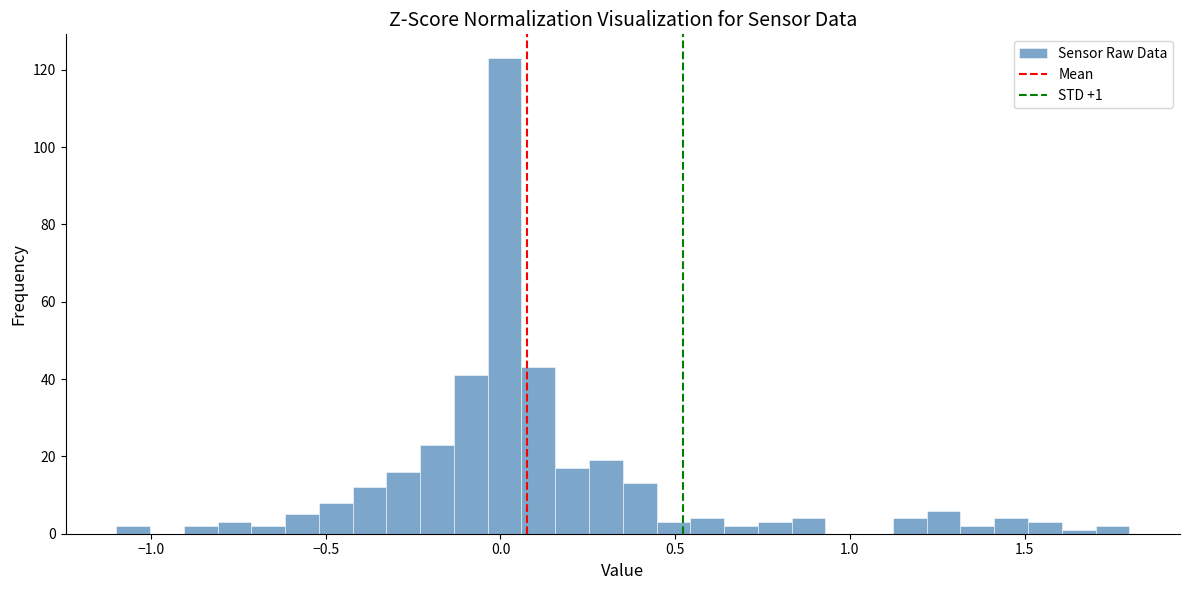

Read against the x-axis, roughly where is the centre of the tallest bar?

0.00